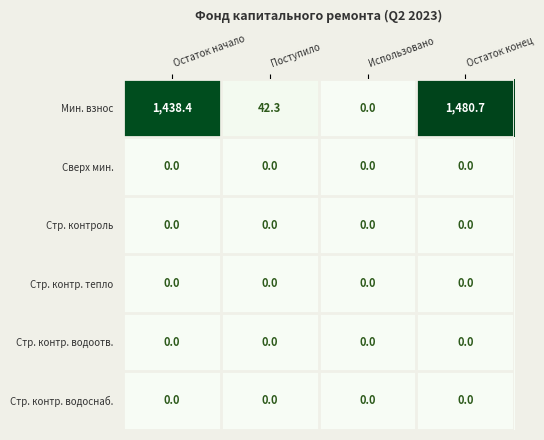

How many distinct data groups are displayed?

6